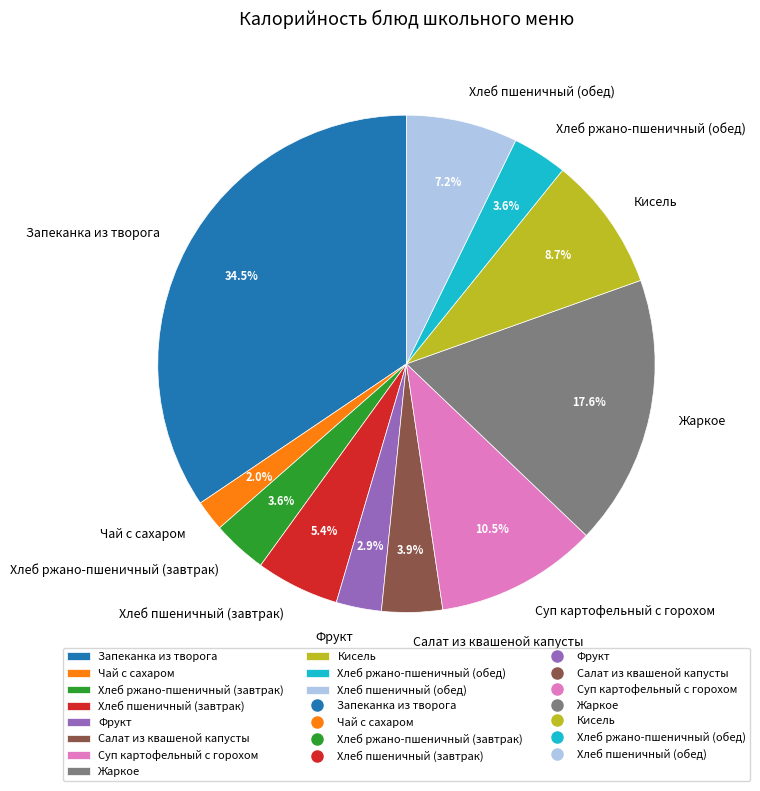

What percentage is the Жаркое slice, to the nearest percent?

18%